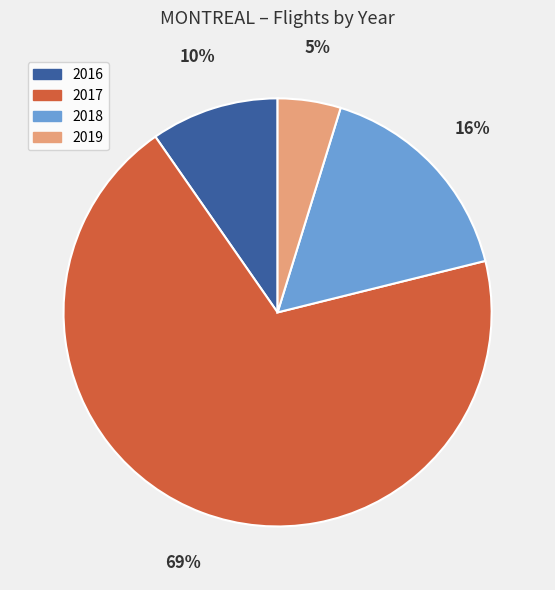

Which category accounts for the majority?

2017